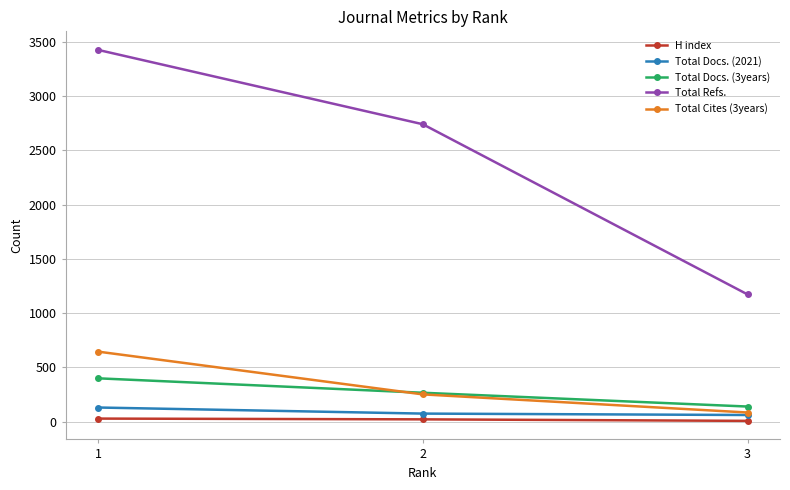

What is the difference between the second highest and minimum values in the Total Docs. (2021) series?

13